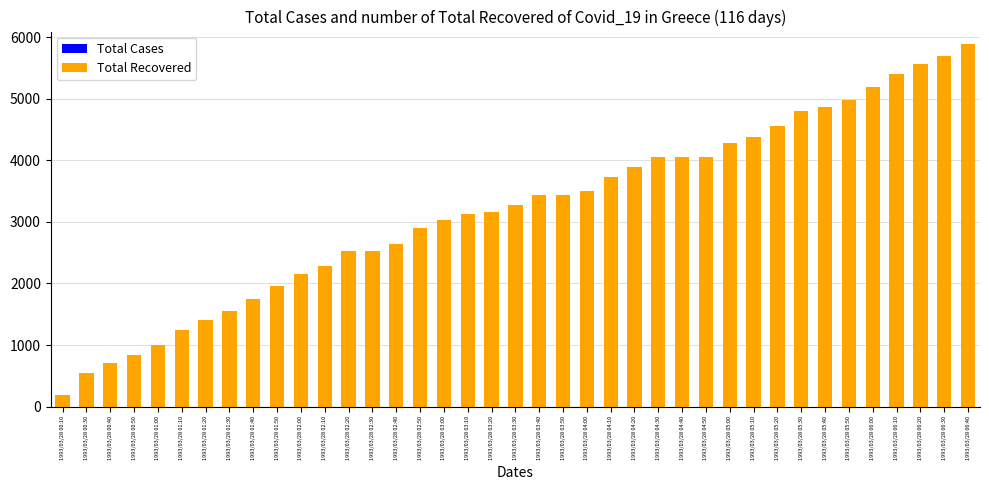

Reading right to left, list all the values displayed in this chart.

Total Cases: 1993/03/28 06:40=5536.0	1993/03/28 06:30=5392.0	1993/03/28 06:20=5304.0	1993/03/28 06:10=5152.0	1993/03/28 06:00=4992.0	1993/03/28 05:50=4768.0	1993/03/28 05:40=4624.0	1993/03/28 05:30=4208.0	1993/03/28 05:20=4000.0	1993/03/28 05:10=3904.0	1993/03/28 05:00=3768.0	1993/03/28 04:50=3704.0	1993/03/28 04:40=3656.0	1993/03/28 04:30=3488.0	1993/03/28 04:20=3384.0	1993/03/28 04:10=3264.0	1993/03/28 04:00=3200.0	1993/03/28 03:50=3096.0	1993/03/28 03:40=2968.0	1993/03/28 03:30=2944.0	1993/03/28 03:20=2608.0	1993/03/28 03:10=2536.0	1993/03/28 03:00=2312.0	1993/03/28 02:50=2184.0	1993/03/28 02:40=2024.0	1993/03/28 02:30=1920.0	1993/03/28 02:20=1776.0	1993/03/28 02:10=1600.0	1993/03/28 02:00=1392.0	1993/03/28 01:50=1176.0	1993/03/28 01:40=984.0	1993/03/28 01:30=864.0	1993/03/28 01:20=752.0	1993/03/28 01:10=704.0	1993/03/28 01:00=600.0	1993/03/28 00:50=432.0	1993/03/28 00:40=288.0	1993/03/28 00:30=208.0	1993/03/28 00:10=136.0
Total Recovered: 1993/03/28 06:40=5888.0	1993/03/28 06:30=5688.0	1993/03/28 06:20=5560.0	1993/03/28 06:10=5400.0	1993/03/28 06:00=5184.0	1993/03/28 05:50=4984.0	1993/03/28 05:40=4864.0	1993/03/28 05:30=4792.0	1993/03/28 05:20=4552.0	1993/03/28 05:10=4376.0	1993/03/28 05:00=4272.0	1993/03/28 04:50=4056.0	1993/03/28 04:40=4056.0	1993/03/28 04:30=4056.0	1993/03/28 04:20=3888.0	1993/03/28 04:10=3720.0	1993/03/28 04:00=3504.0	1993/03/28 03:50=3432.0	1993/03/28 03:40=3432.0	1993/03/28 03:30=3280.0	1993/03/28 03:20=3152.0	1993/03/28 03:10=3120.0	1993/03/28 03:00=3024.0	1993/03/28 02:50=2896.0	1993/03/28 02:40=2640.0	1993/03/28 02:30=2520.0	1993/03/28 02:20=2520.0	1993/03/28 02:10=2288.0	1993/03/28 02:00=2160.0	1993/03/28 01:50=1960.0	1993/03/28 01:40=1744.0	1993/03/28 01:30=1552.0	1993/03/28 01:20=1400.0	1993/03/28 01:10=1240.0	1993/03/28 01:00=1000.0	1993/03/28 00:50=840.0	1993/03/28 00:40=712.0	1993/03/28 00:30=544.0	1993/03/28 00:10=192.0